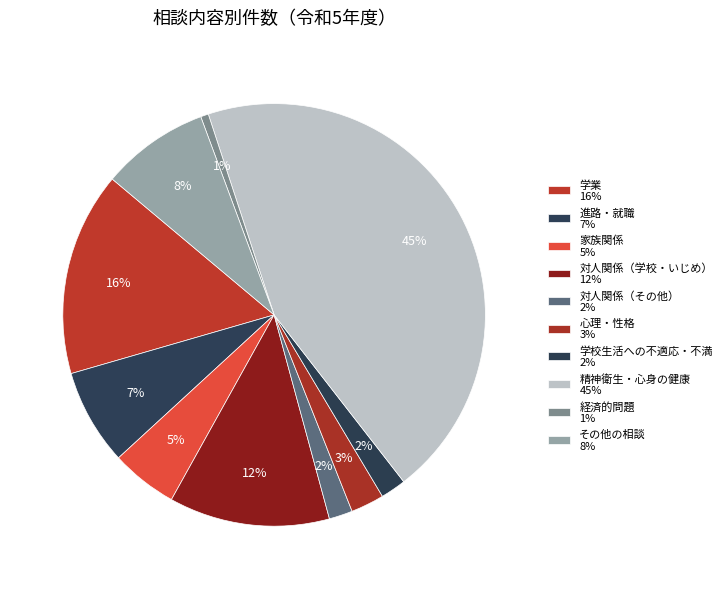

Is it true that 学業 is 16% of the pie?

True